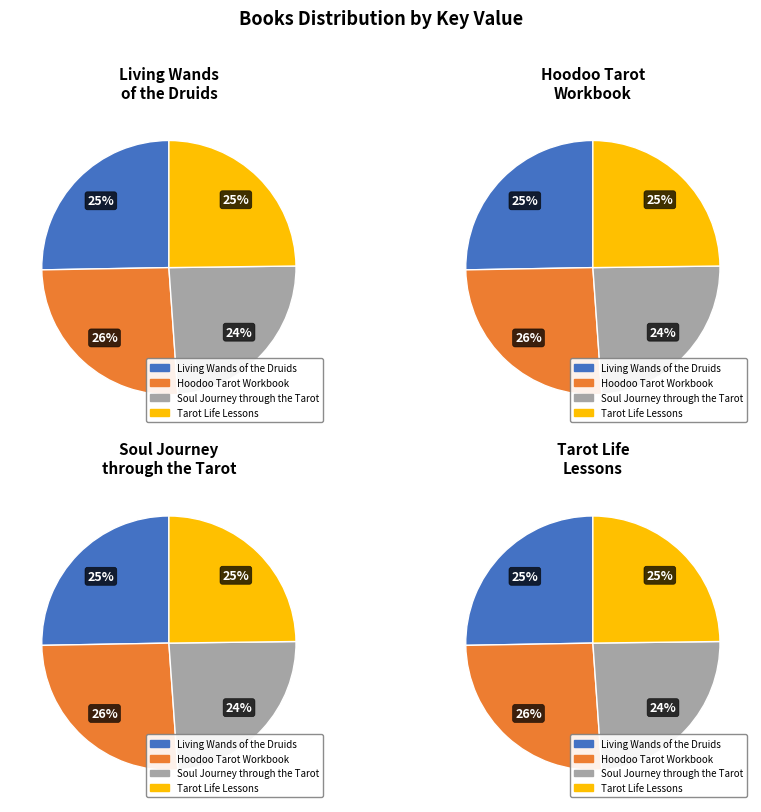

How many slices are in this pie chart?

4